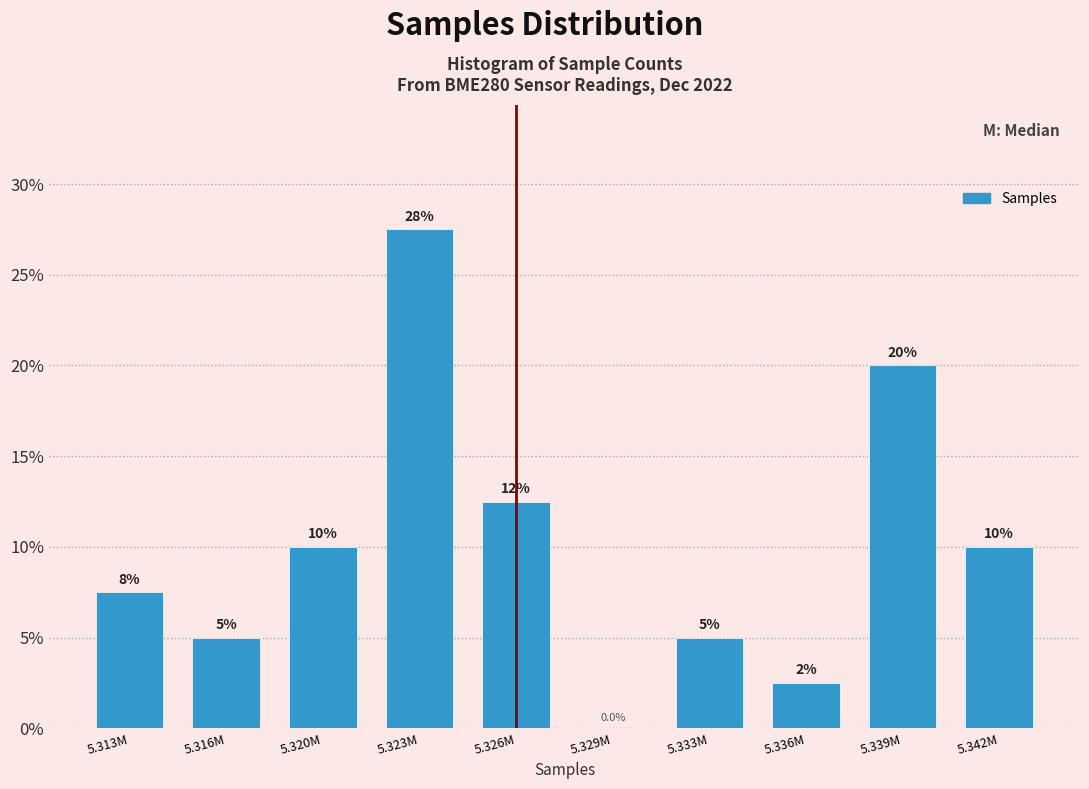

Reading left to right, transcribe all the data shown in this chart.

5.313M=7.5	5.316M=5.0	5.320M=10.0	5.323M=27.5	5.326M=12.5	5.329M=0.0	5.333M=5.0	5.336M=2.5	5.339M=20.0	5.342M=10.0